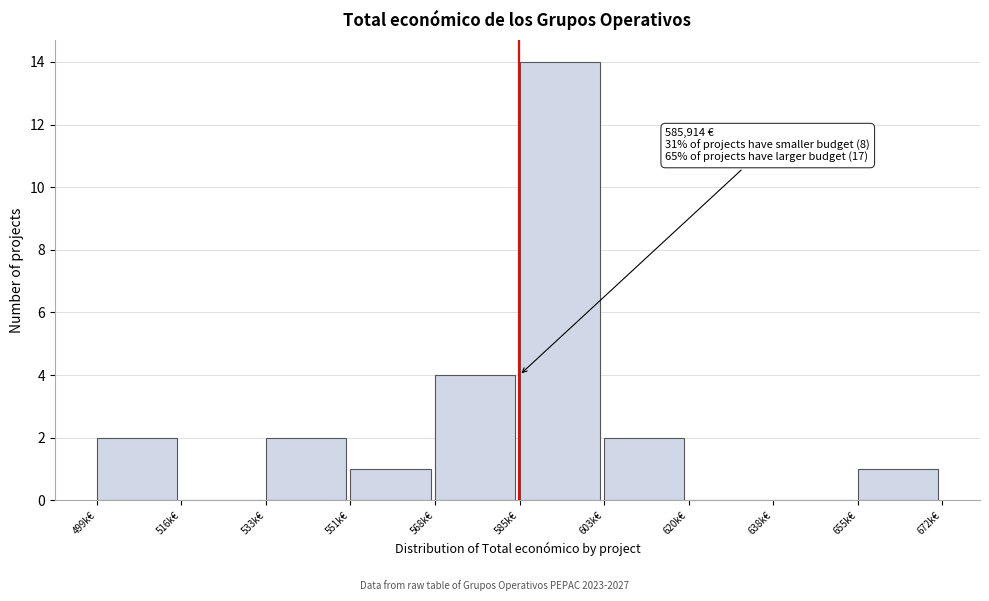

Reading left to right, extract all data points from this chart.

499k€=2	516k€=0	533k€=2	551k€=1	568k€=4	585k€=14	603k€=2	620k€=0	638k€=0	655k€=1